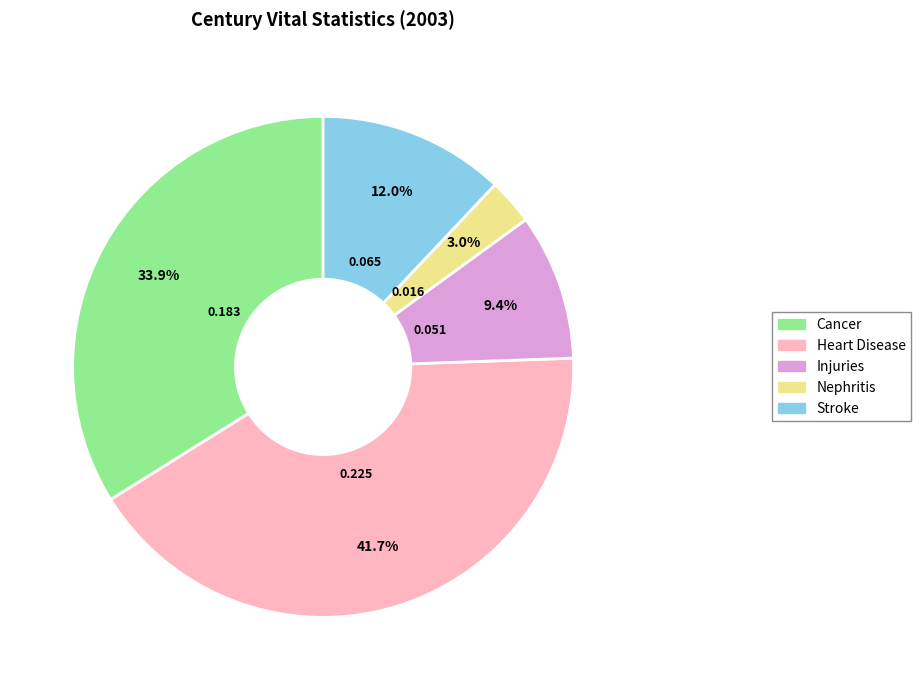

To the nearest percent, what is the difference between the largest and smallest slice percentages?

39%